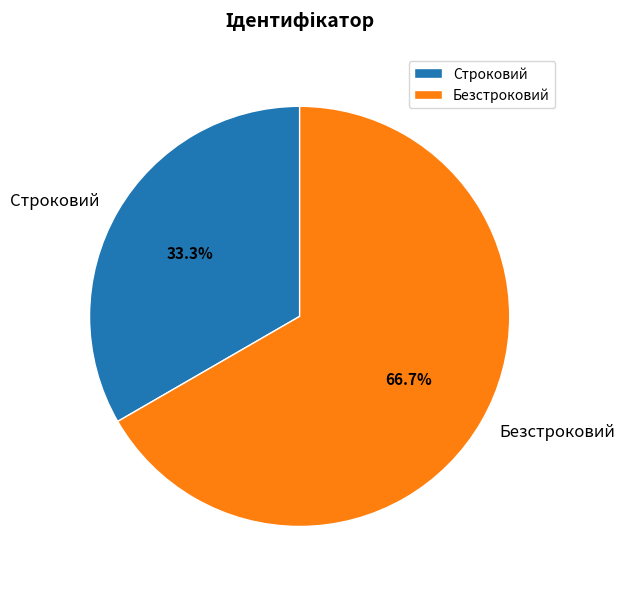

What is the smallest slice in the pie chart?

Строковий